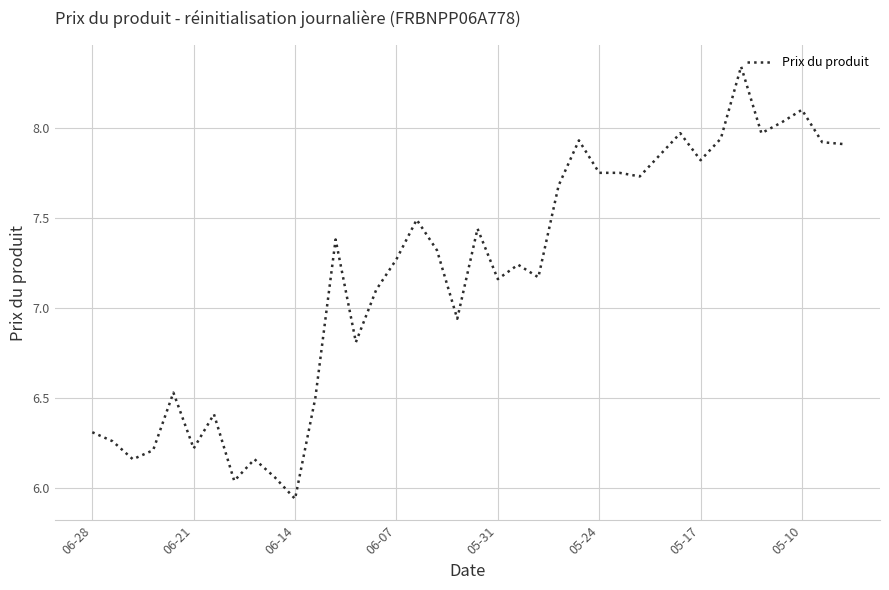

What is the difference between the maximum and second lowest values?

2.3